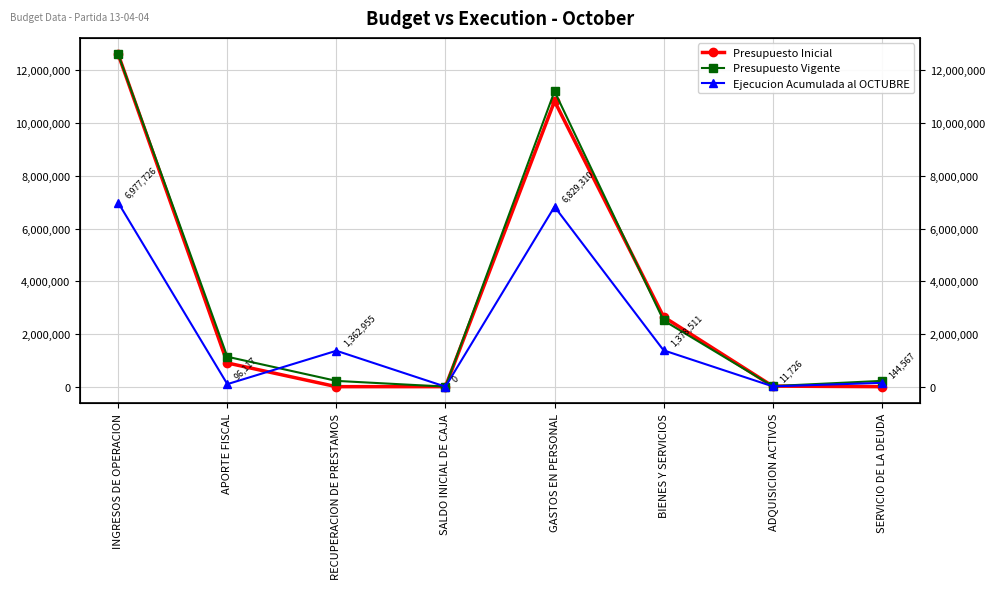

After their last crossing, which series has the higher values: Presupuesto Vigente or Ejecucion Acumulada al OCTUBRE?

Presupuesto Vigente